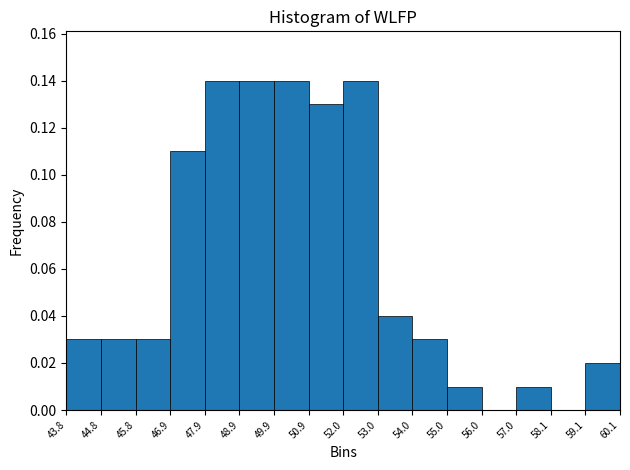

Reading left to right, list every bar in this chart as the range it spans on the x-axis followed by its height. The values are not printed on the chart, so give them approximately, as read against the axis.

43.8 to 44.8: 0.03
44.8 to 45.8: 0.03
45.8 to 46.9: 0.03
46.9 to 47.9: 0.11
47.9 to 48.9: 0.14
48.9 to 49.9: 0.14
49.9 to 50.9: 0.14
50.9 to 52.0: 0.13
52.0 to 53.0: 0.14
53.0 to 54.0: 0.04
54.0 to 55.0: 0.03
55.0 to 56.0: 0.01
56.0 to 57.0: 0
57.0 to 58.1: 0.01
58.1 to 59.1: 0
59.1 to 60.1: 0.02